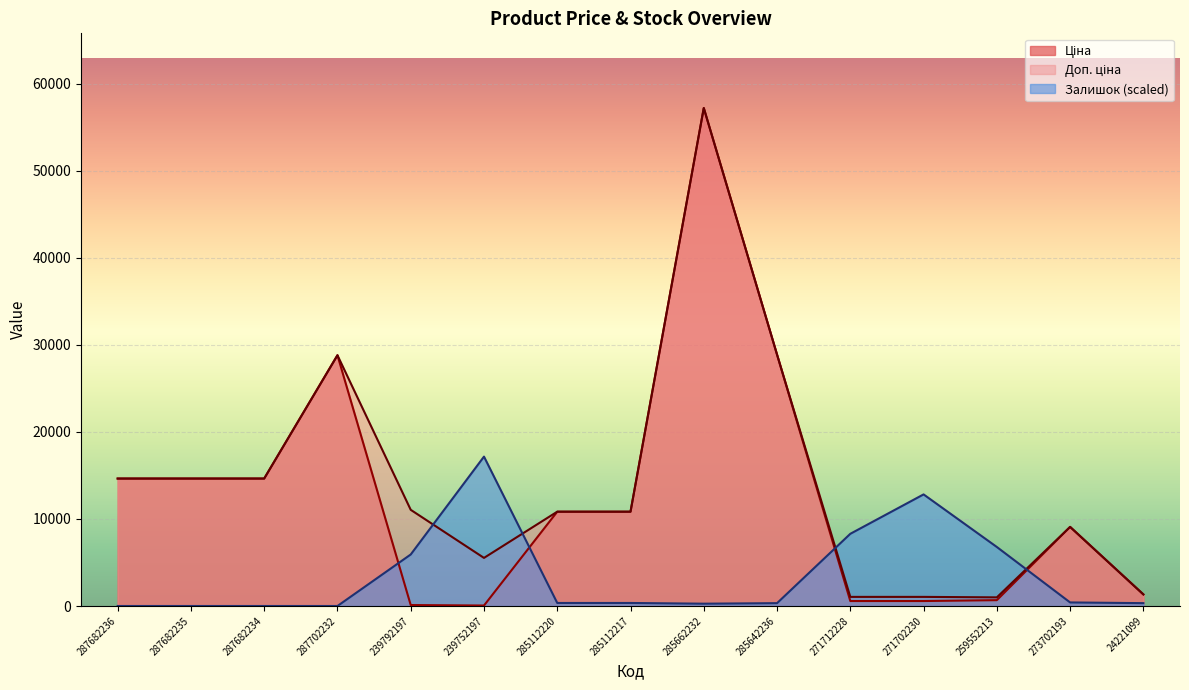

Is it true that Залишок equals 348.3 at 285112220?

True